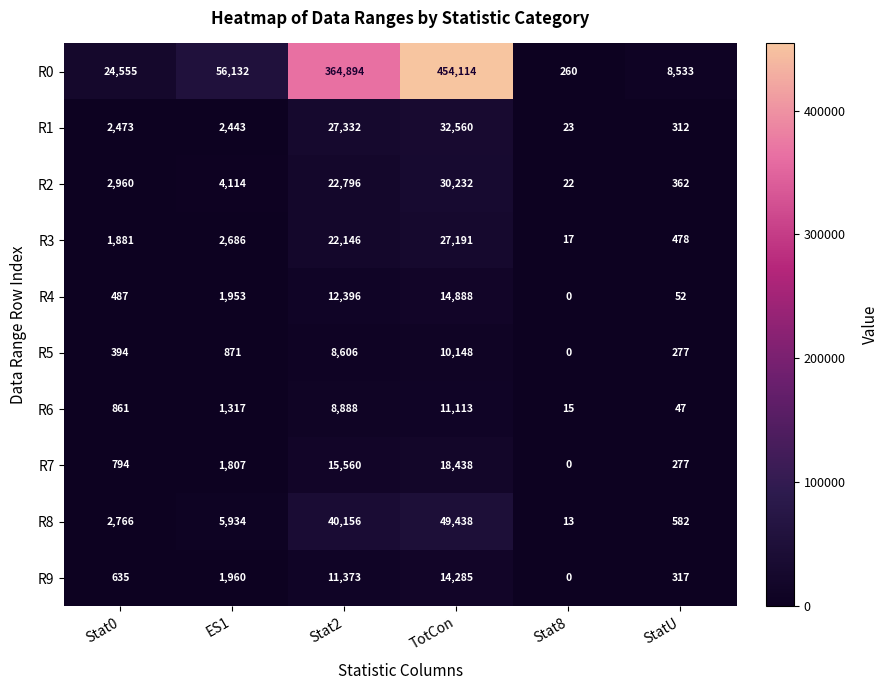

What is the spread (max minus min) of values at Stat8?

260